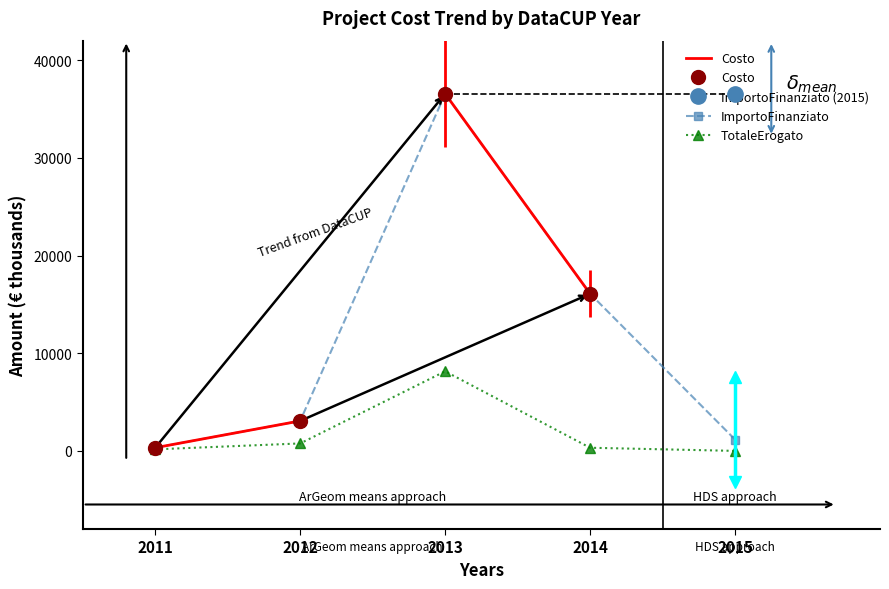

Which series has the largest total across all categories?

Costo